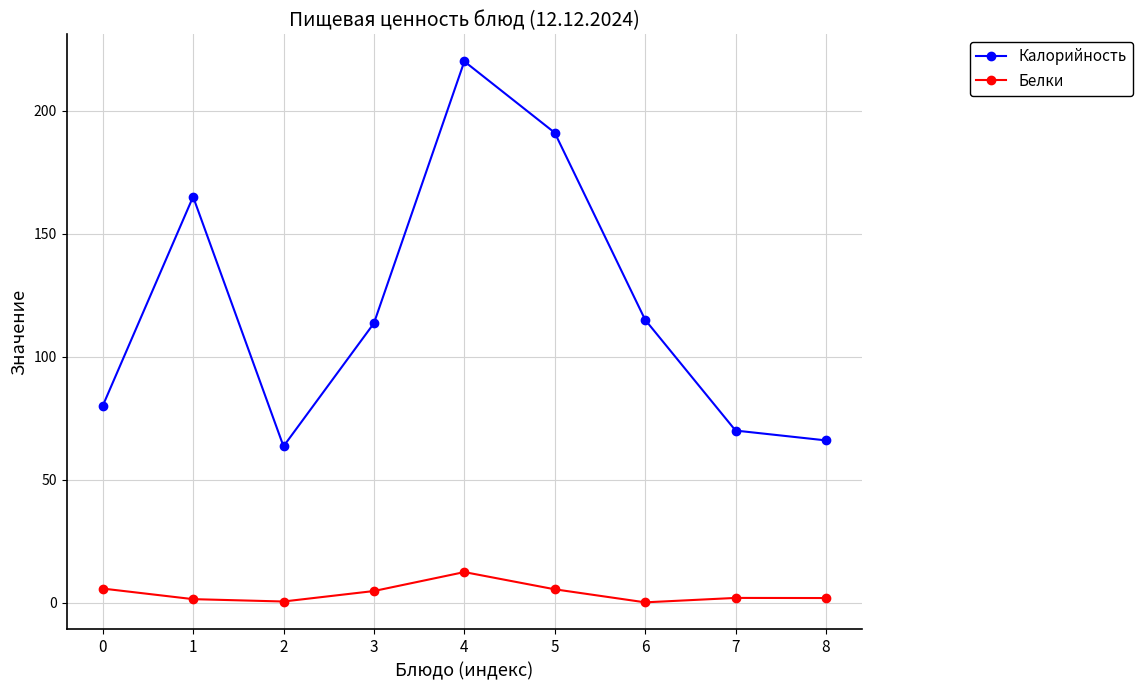

List the series in order of their peak value, highest first.

Калорийность, Белки